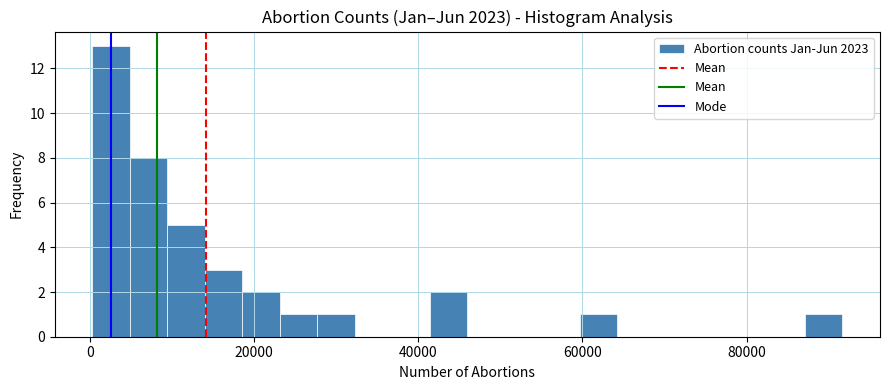

Read against the x-axis, roughly where is the centre of the tallest bar?

2000